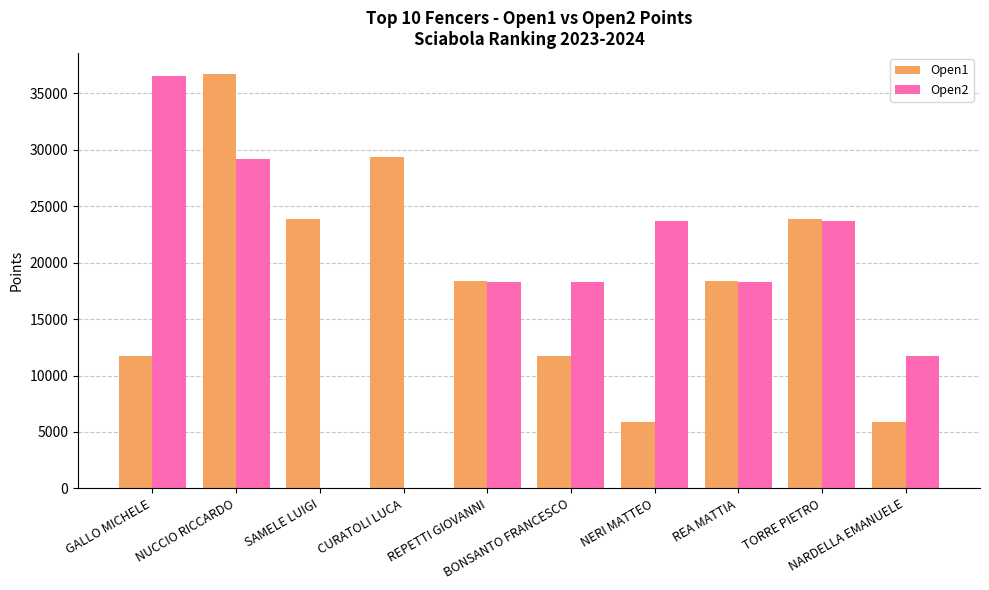

What is the maximum value for Open2?

36520.0